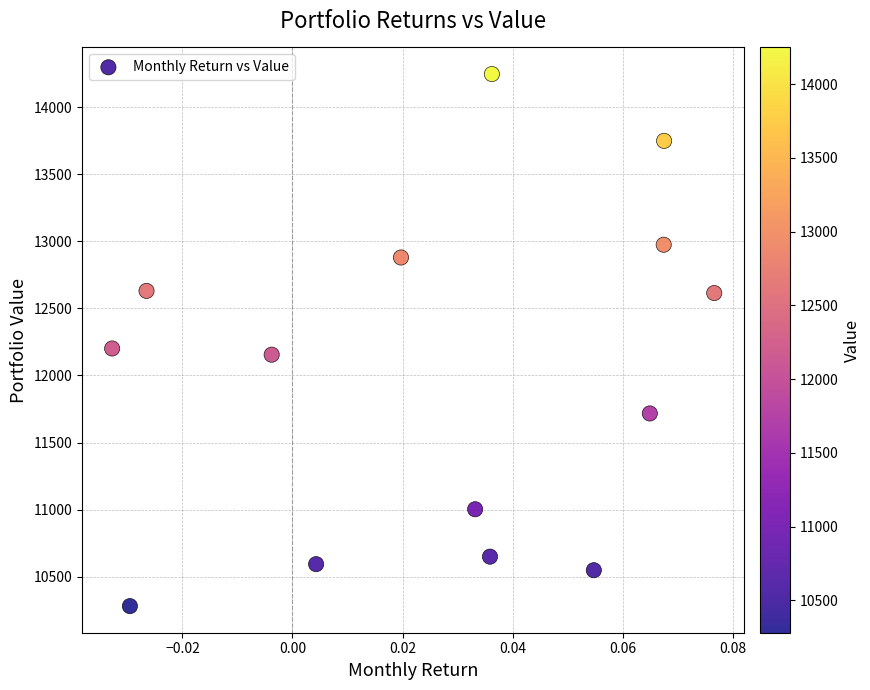

What is the range of Y values (max minus min)?

3968.1